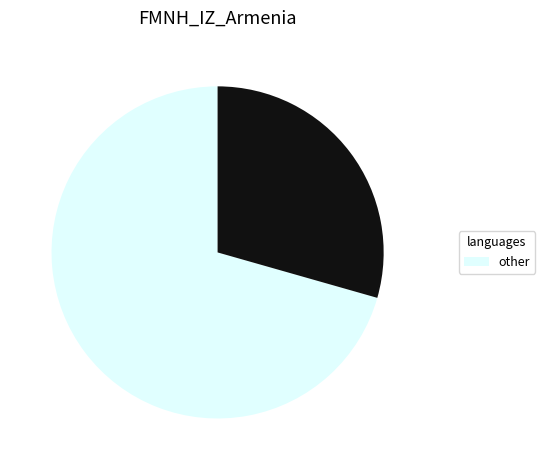

Is there any slice that represents more than half of the pie?

Yes